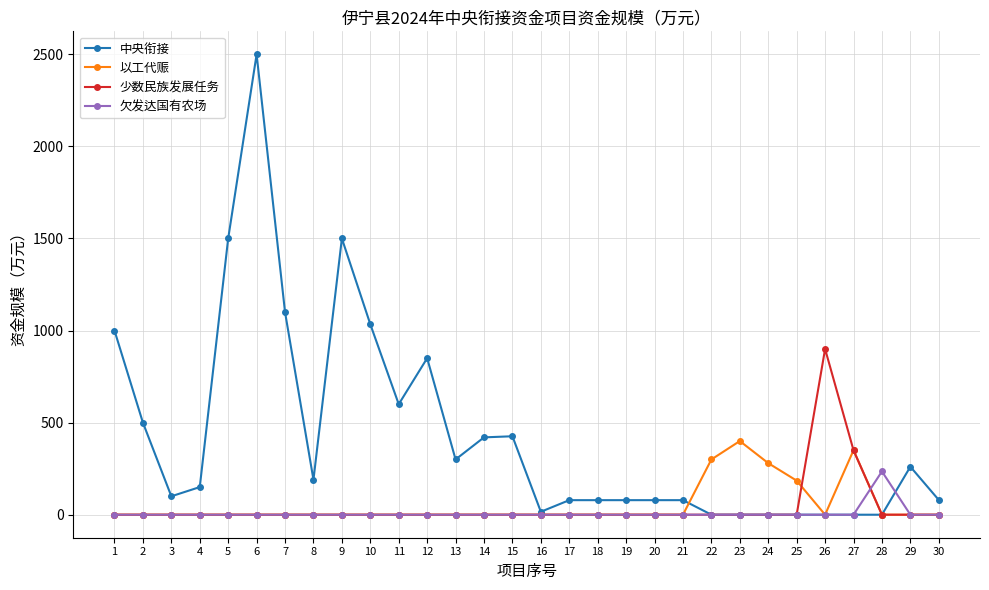

What value does the 以工代赈 series have at 22?

300.0